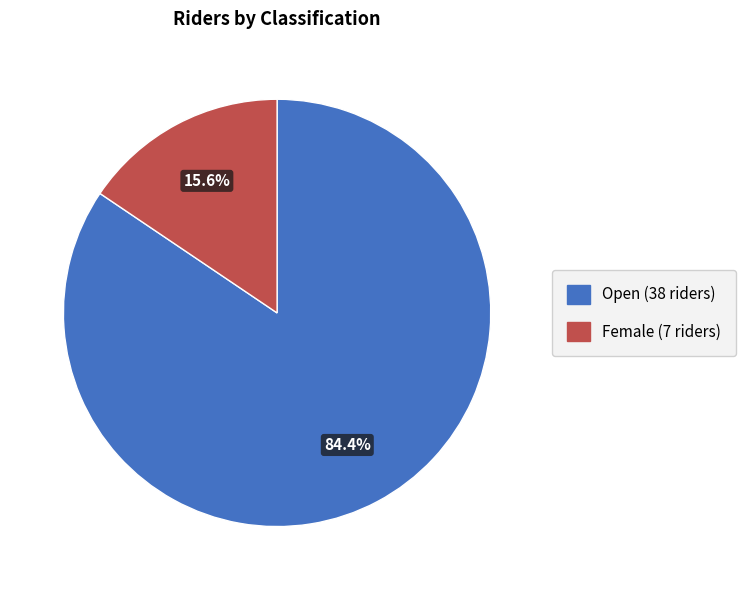

What is the total percentage of Open and Female?

100.0%